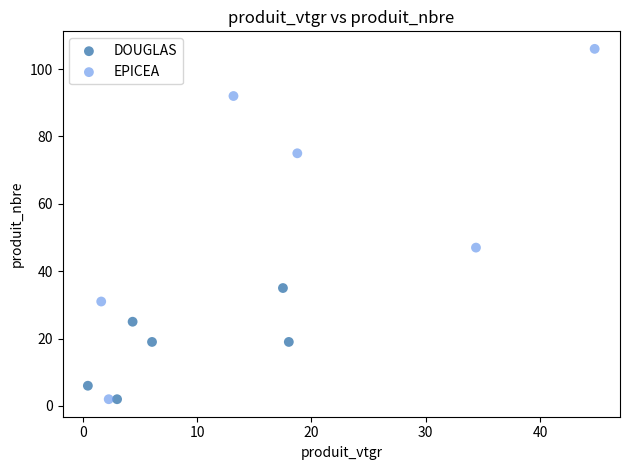

Which series reaches the maximum Y coordinate?

EPICEA